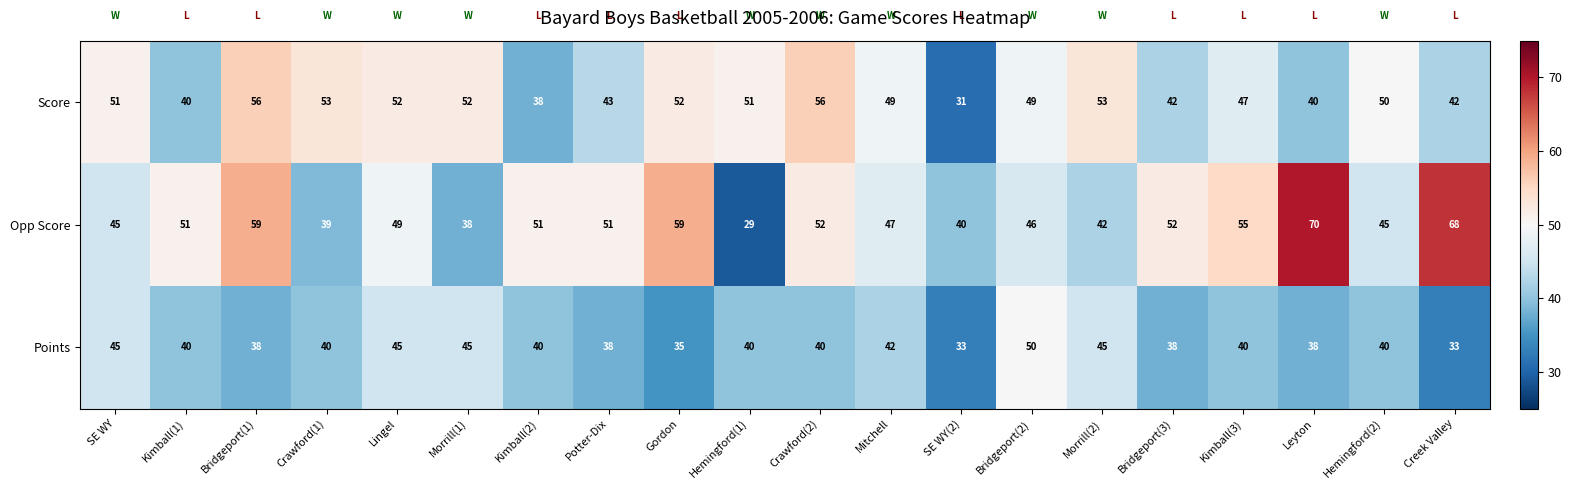

Which series has the largest range (max minus min)?

Opp Score